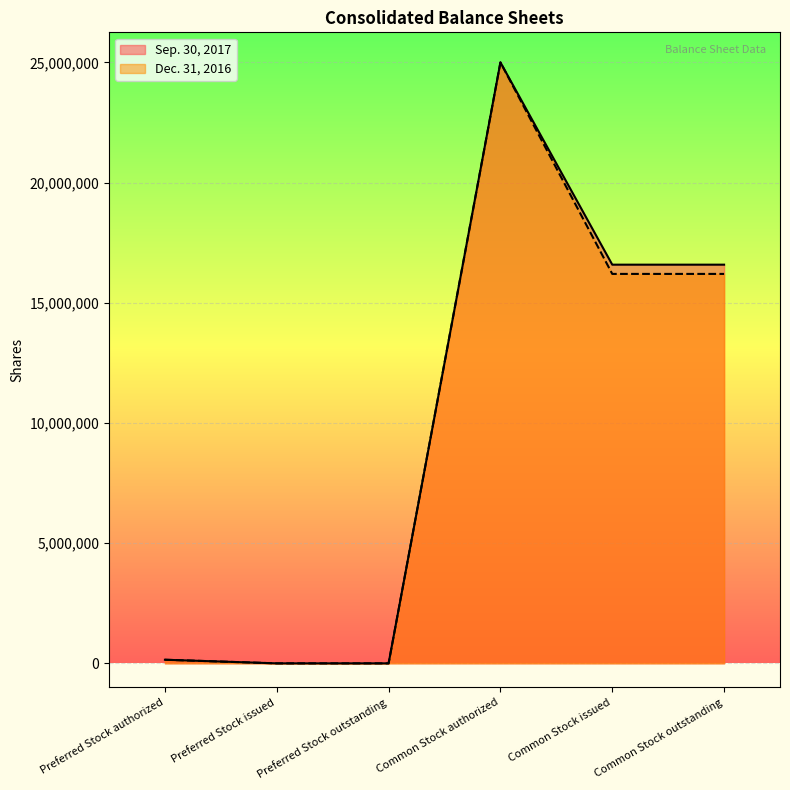

At which label does Sep. 30, 2017 first exceed 16585062?

Common Stock authorized